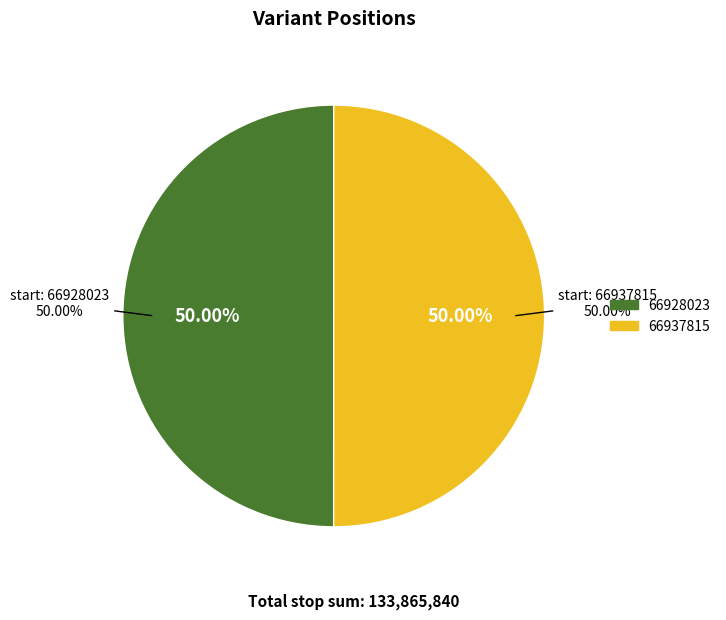

What portion of the pie excludes 66937815?

50.0%